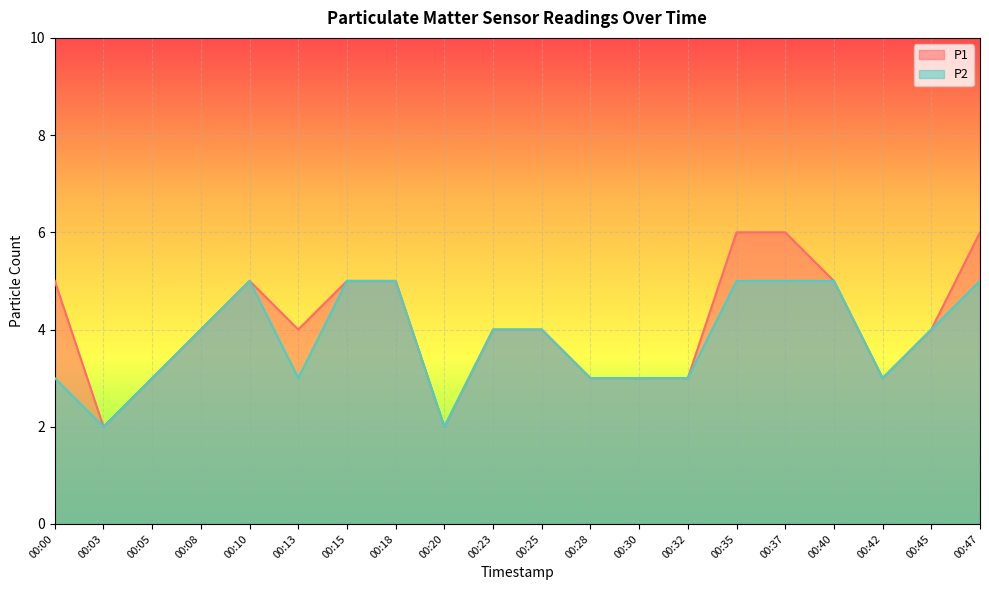

List the series in order of their overall mean, highest first.

P1, P2